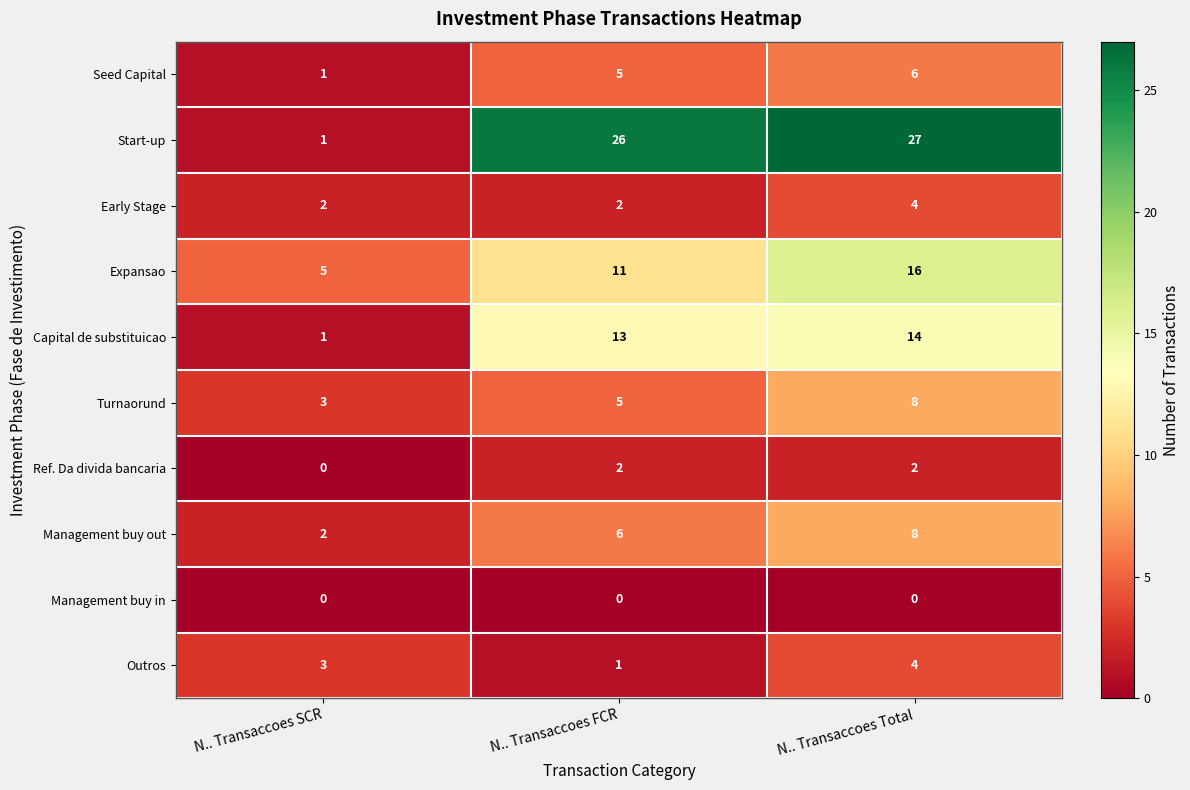

What is the sum of the Early Stage values at N.. Transaccoes FCR and N.. Transaccoes Total?

6